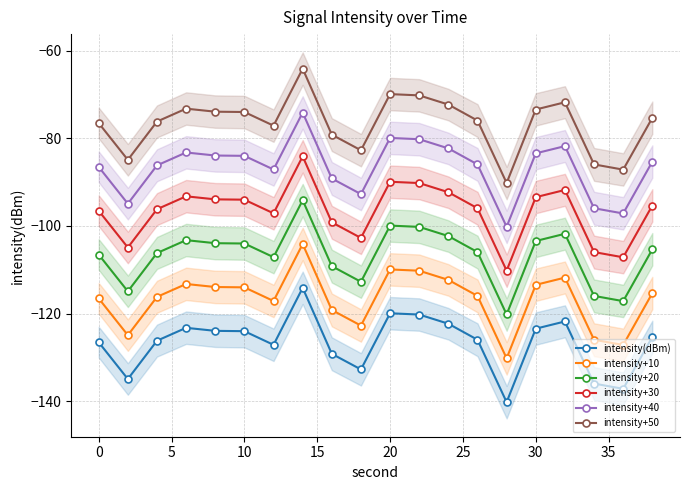

What are all the series names shown in the legend?

intensity(dBm), intensity+10, intensity+20, intensity+30, intensity+40, intensity+50